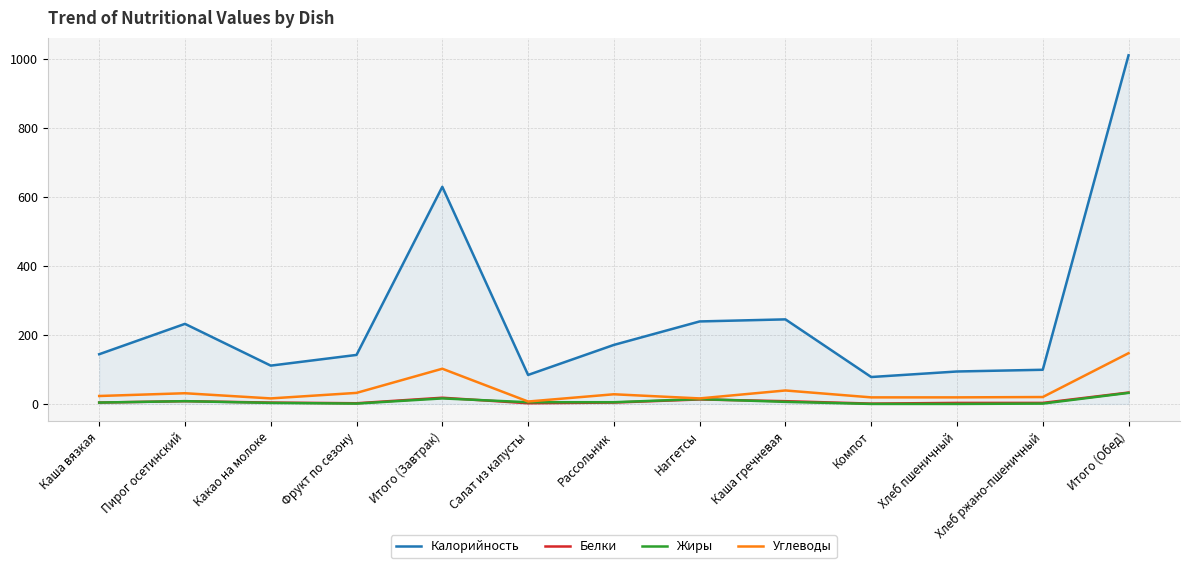

The value of Углеводы at Итого (Обед) is 250. True or false?

False